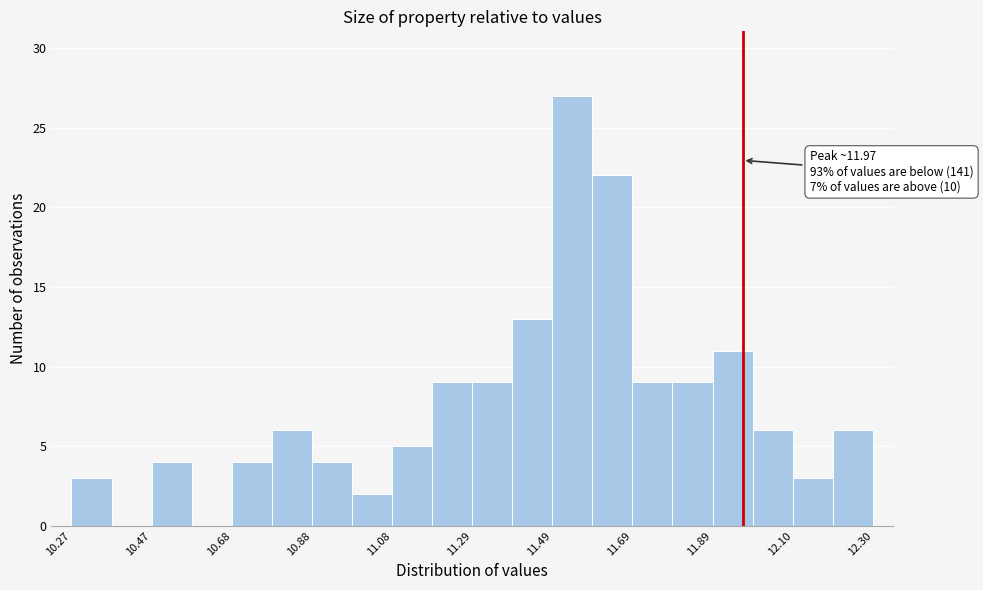

Read against the x-axis, roughly where is the centre of the tallest bar?

11.55